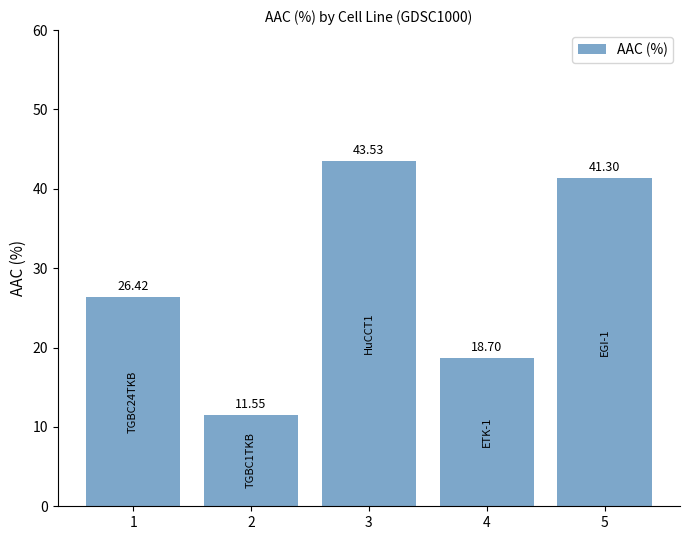

List the labels in order of value, smallest first.

2, 4, 1, 5, 3